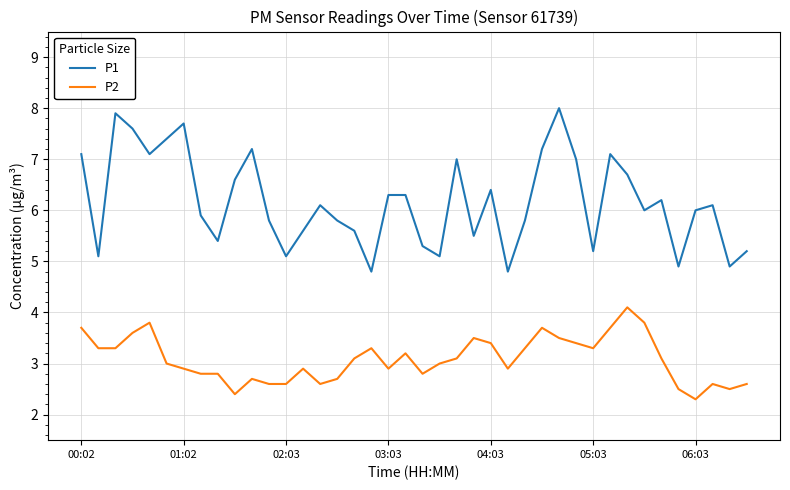

What is the difference between the maximum and second lowest values in the P1 series?

3.2